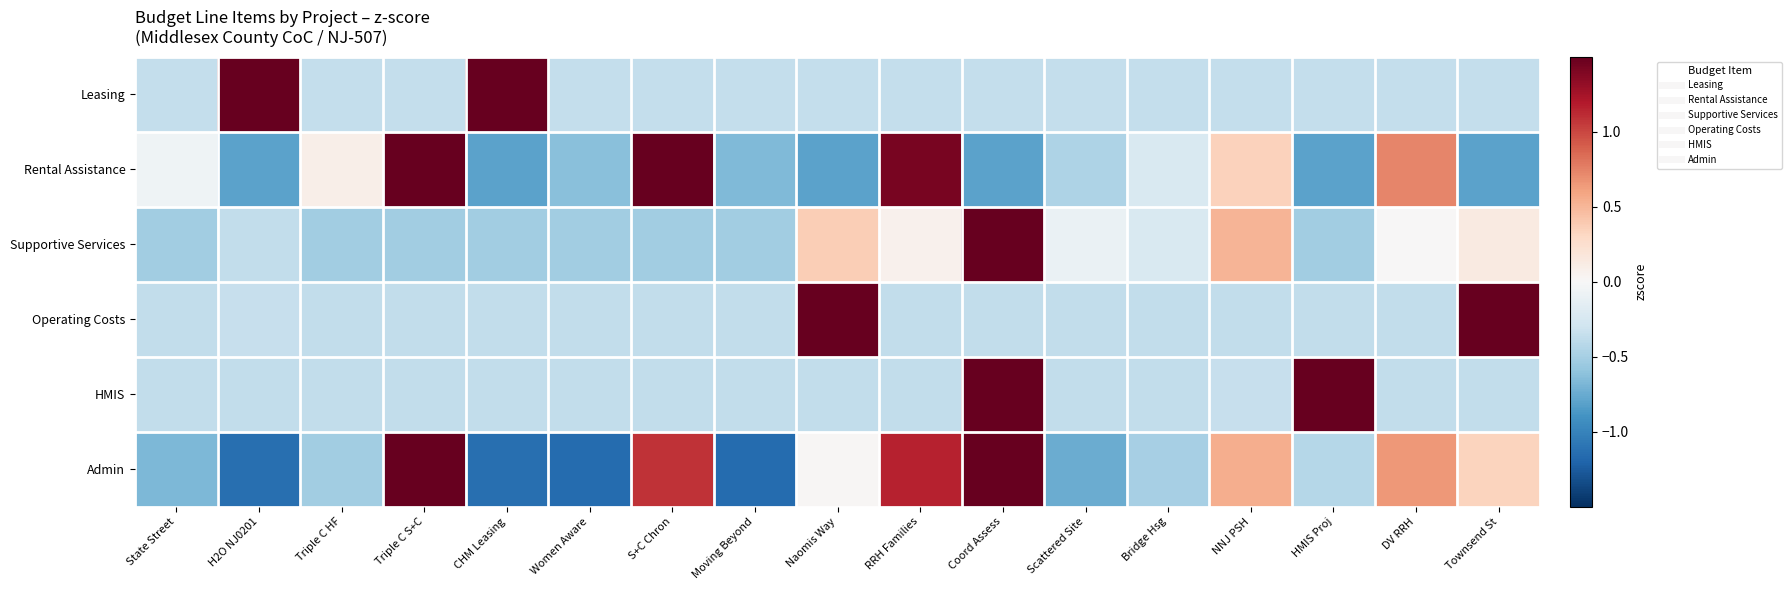

What is the spread (max minus min) of values at Women Aware?

0.8